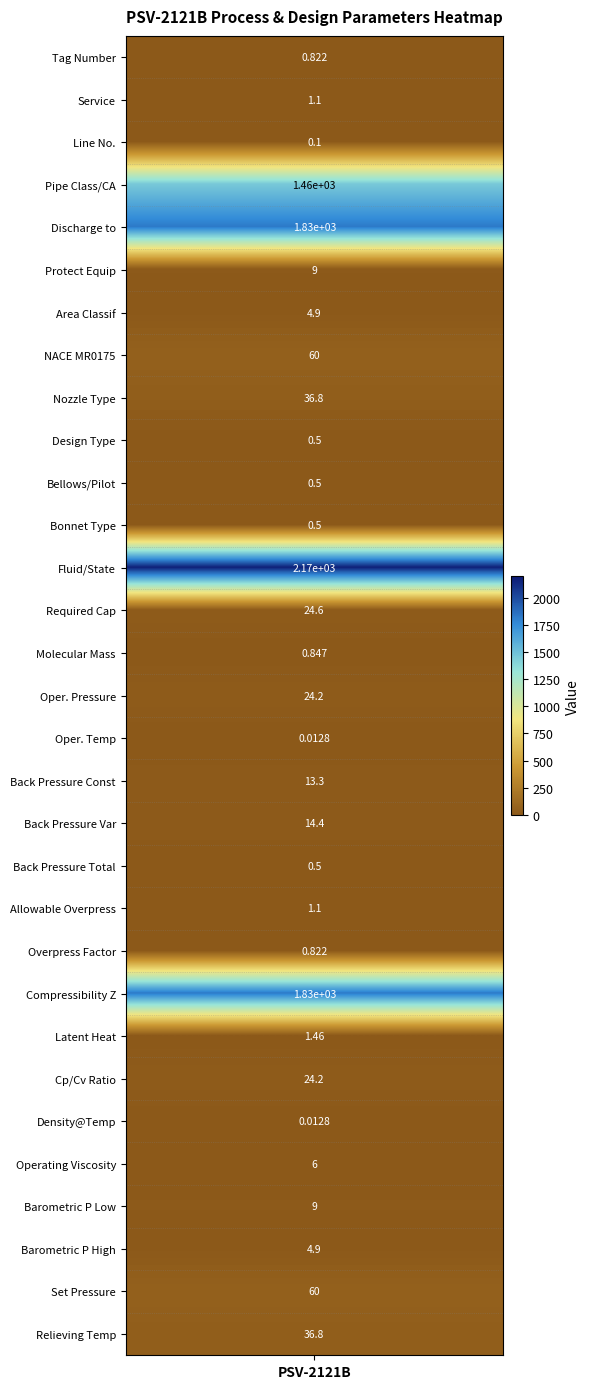

What is the maximum value for values?

2166.0